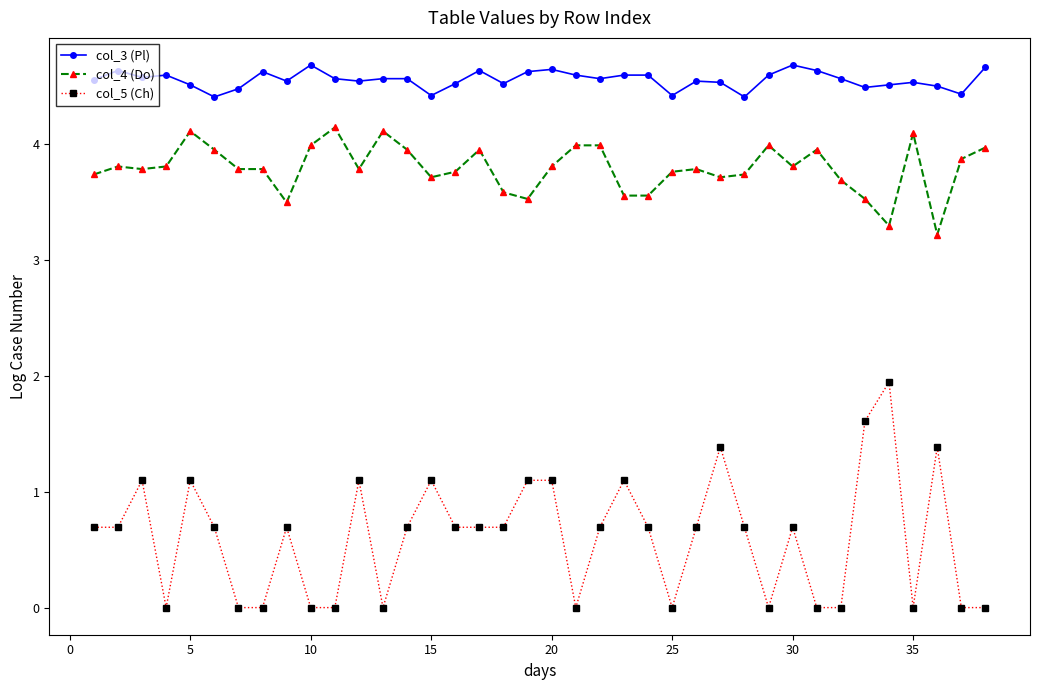

What is the value of the col_4 (Do) point at the 18th from the left?

3.6